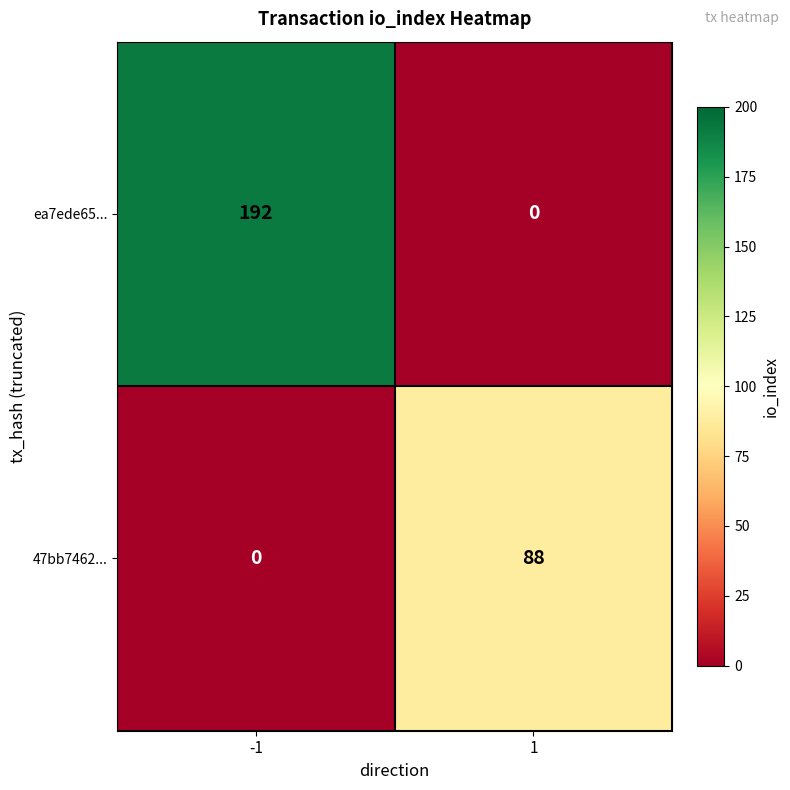

What is the difference between the maximum and minimum values in the ea7ede65... series?

192